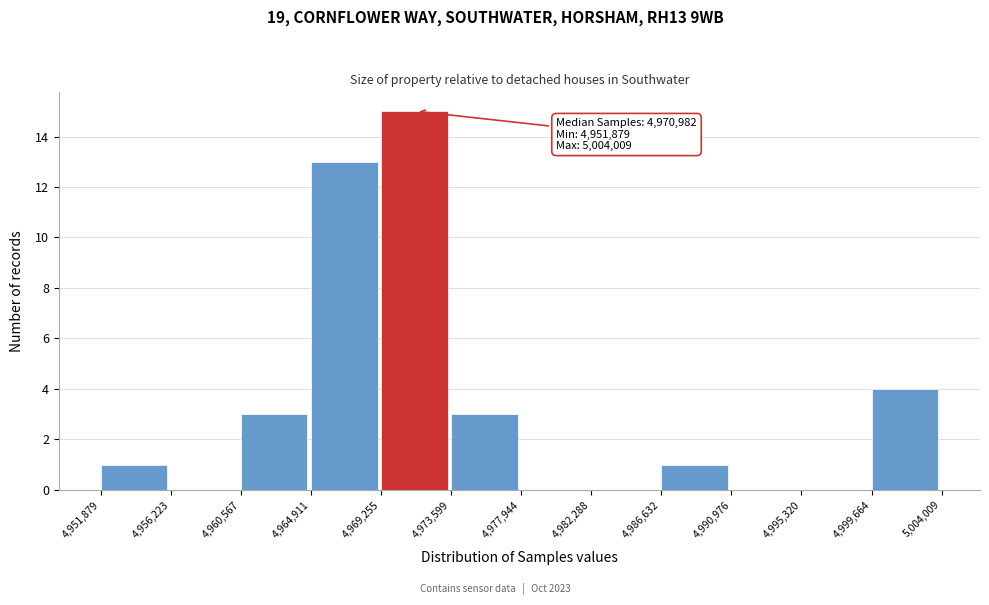

Over which range of the x-axis is the bar tallest?

4,969,255 to 4,973,599